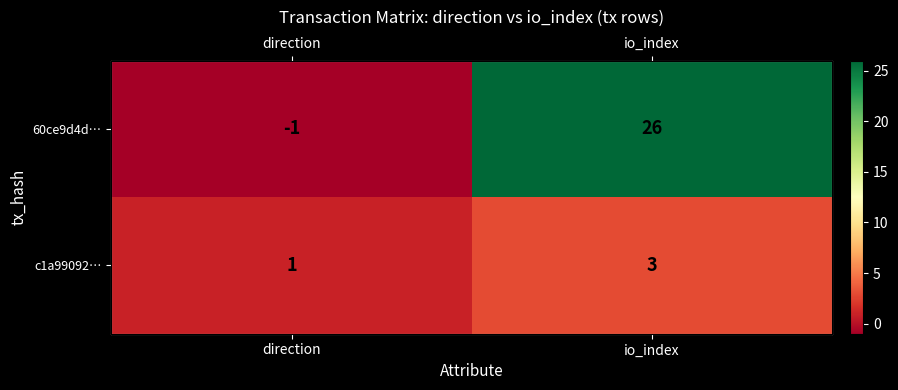

Which series changed the most between direction and io_index?

60ce9d4d…